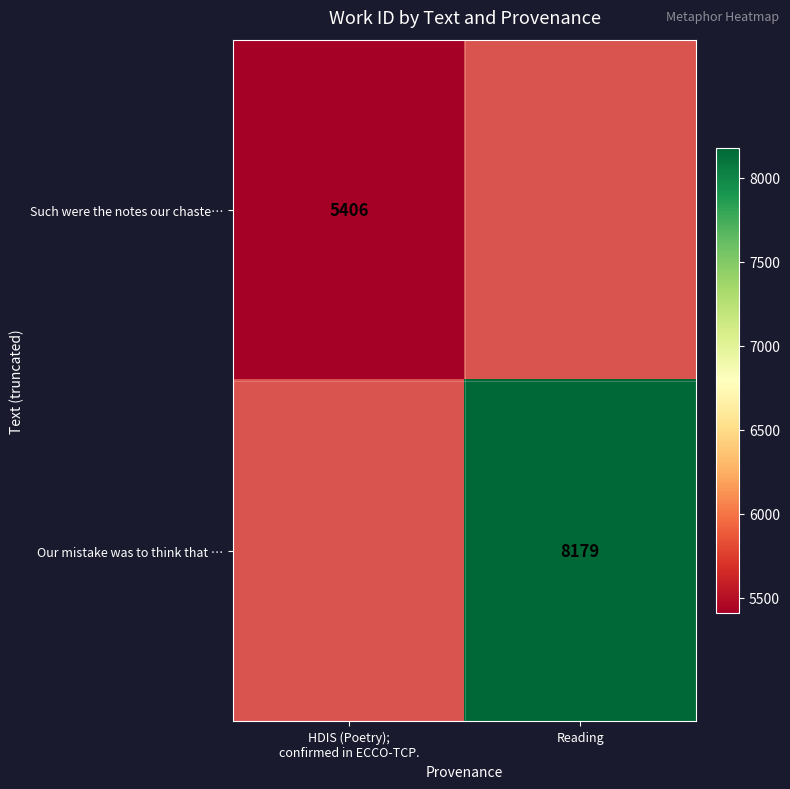

What is the greatest value displayed?

8179.0